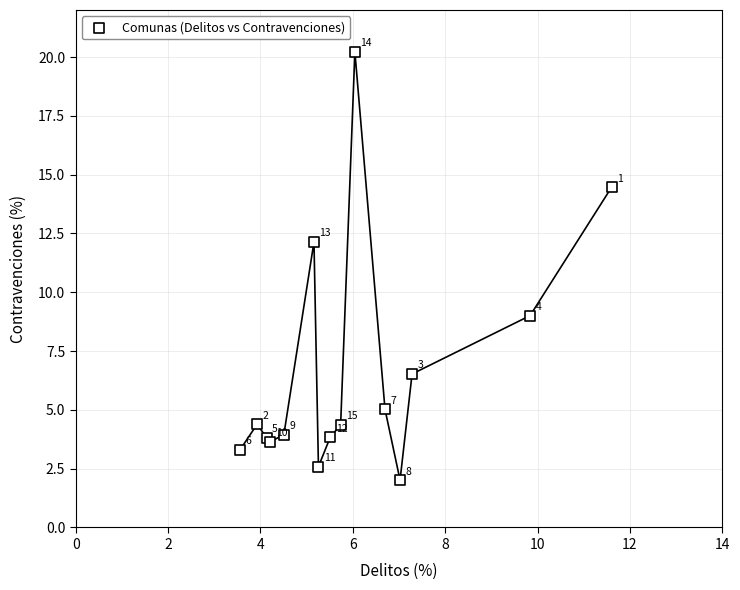

What Y value in the scatter plot is closest to 11?

12.1